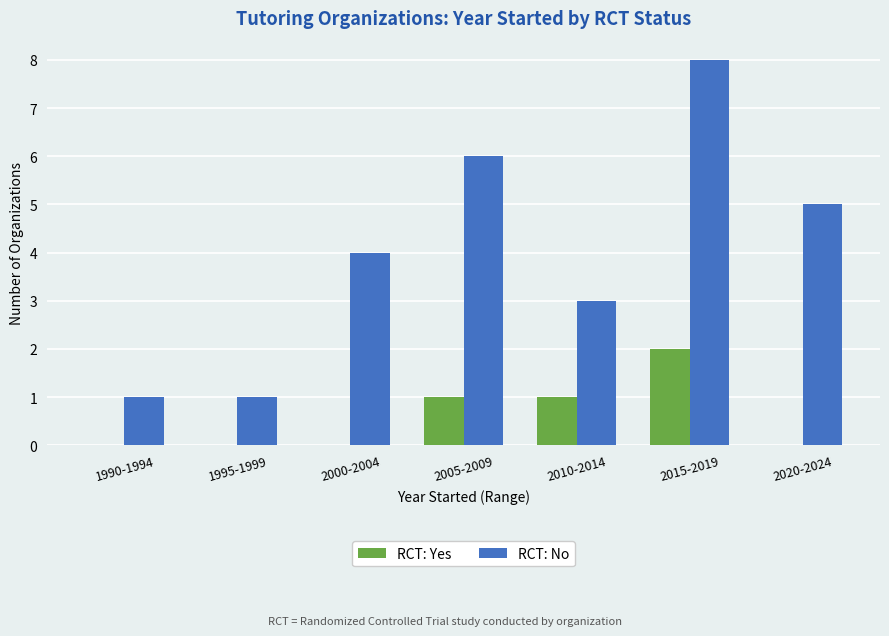

At which label is RCT: No closest to 4?

2000-2004